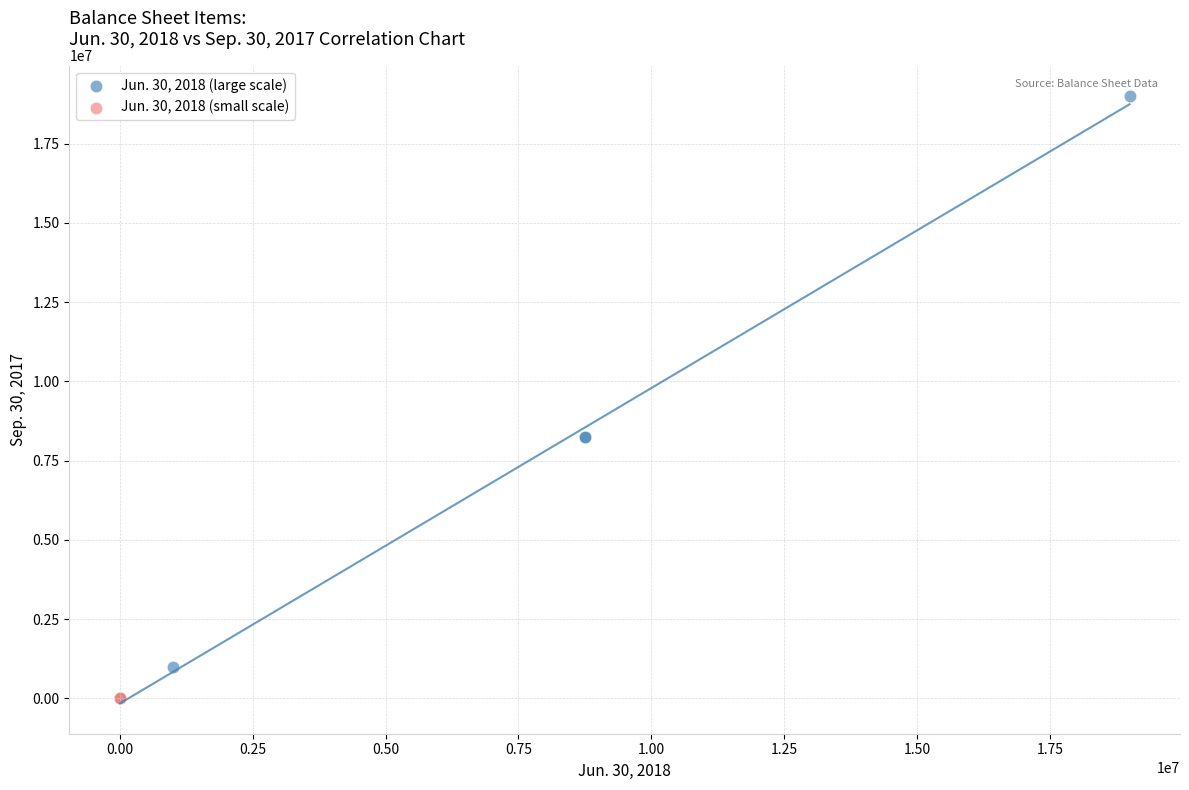

Which series has the widest spread of Y values?

Jun. 30, 2018 (large scale)